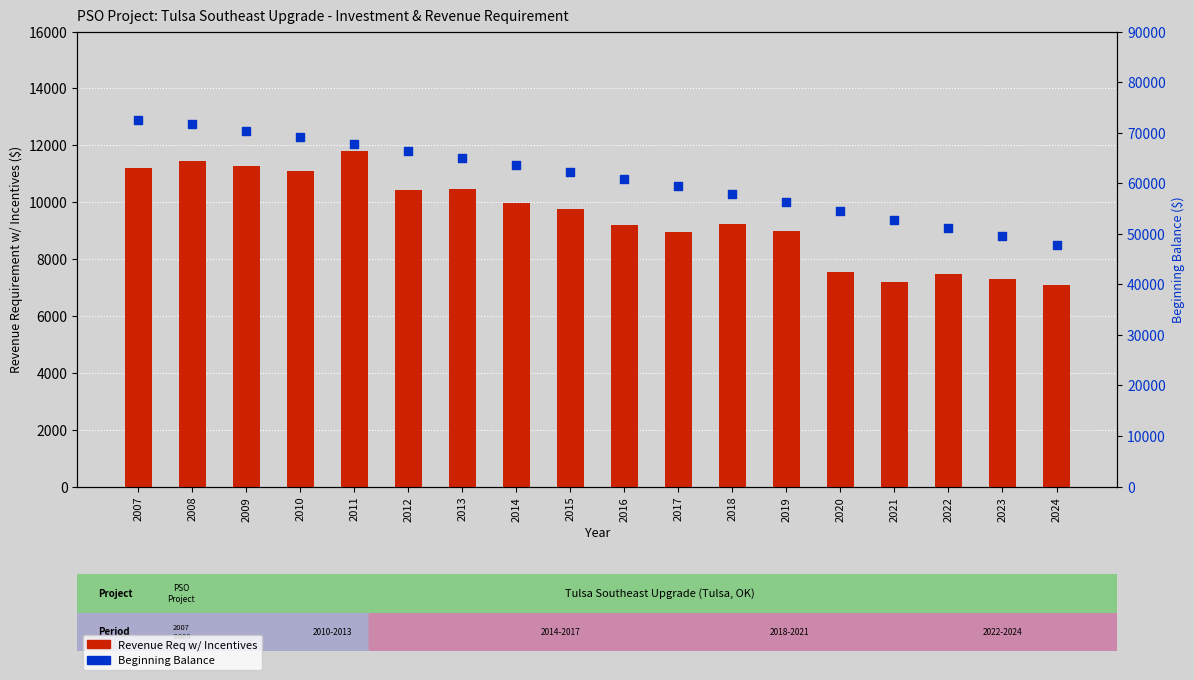

What are all the series names shown in the legend?

Revenue Req w/ Incentives, Beginning Balance